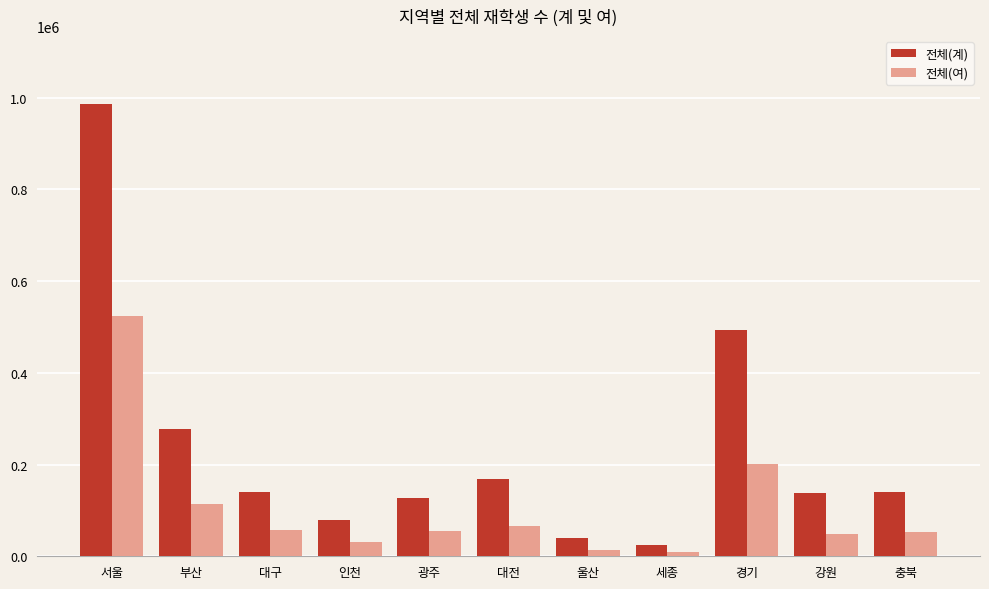

Which series has the largest total across all categories?

전체(계)